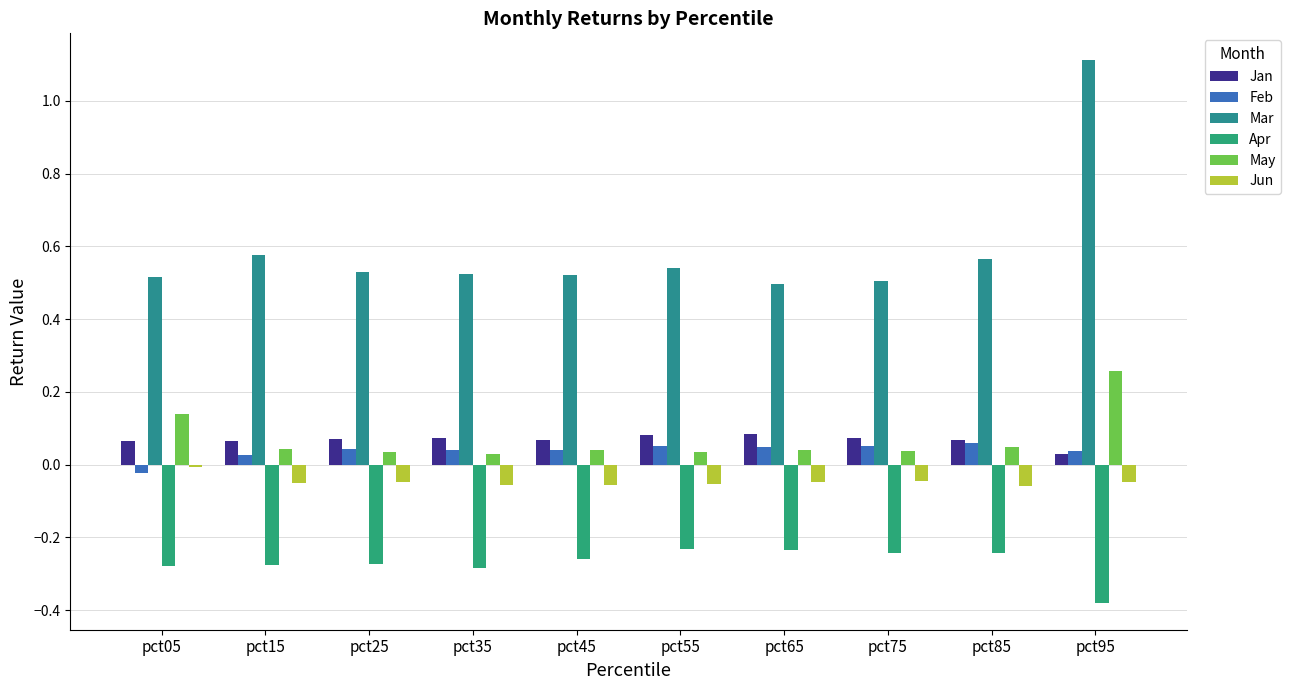

Which series has the largest range (max minus min)?

Mar